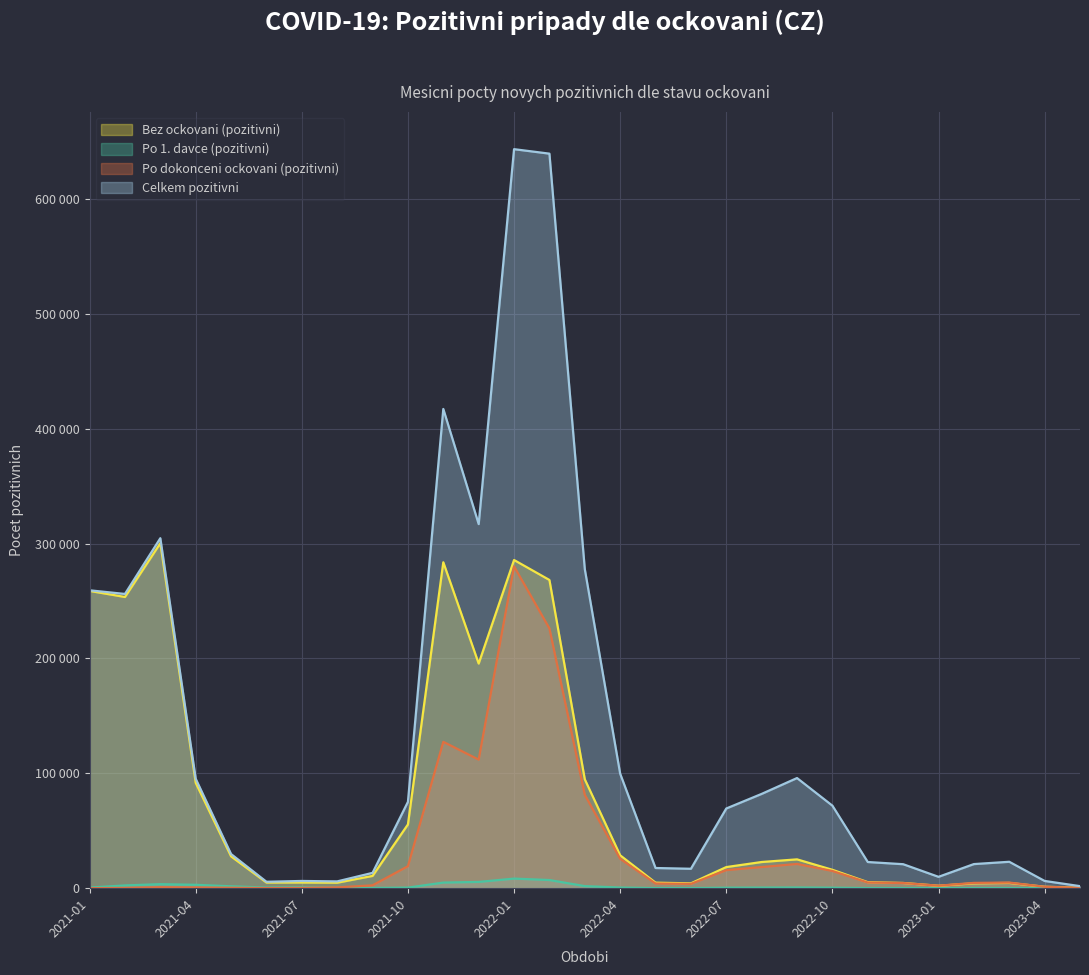

What are all the series names shown in the legend?

Bez ockovani (pozitivni), Po 1. davce (pozitivni), Po dokonceni ockovani (pozitivni), Celkem pozitivni